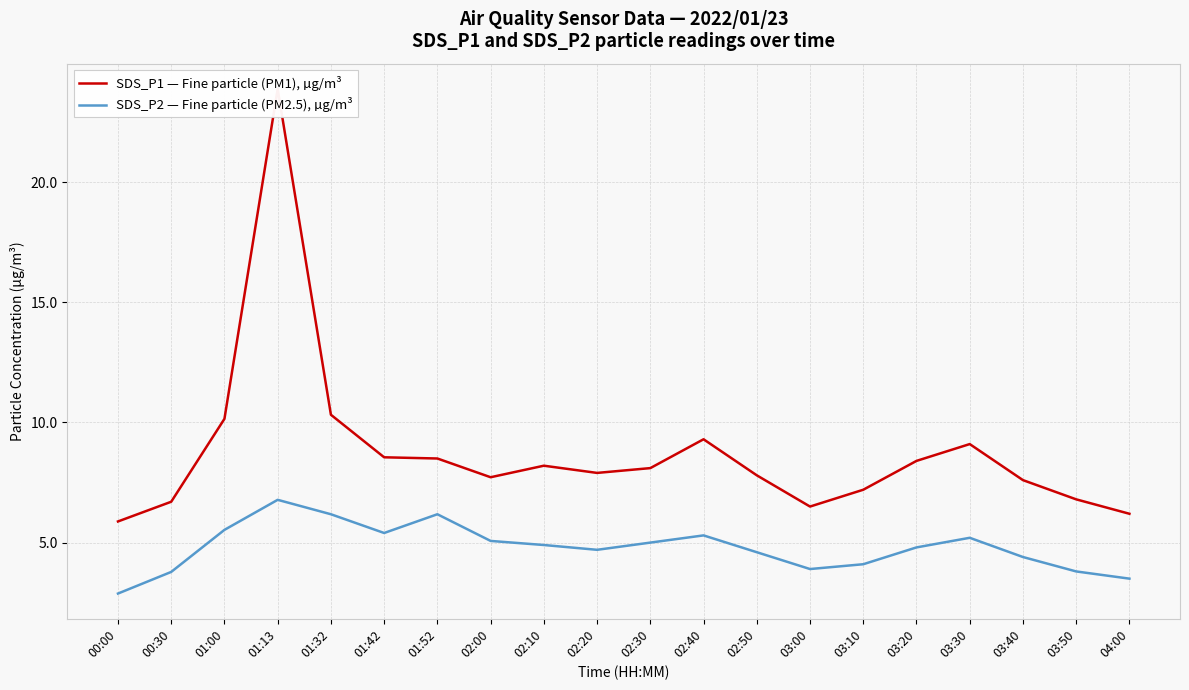

Is this an area chart (filled region under the line)?

No